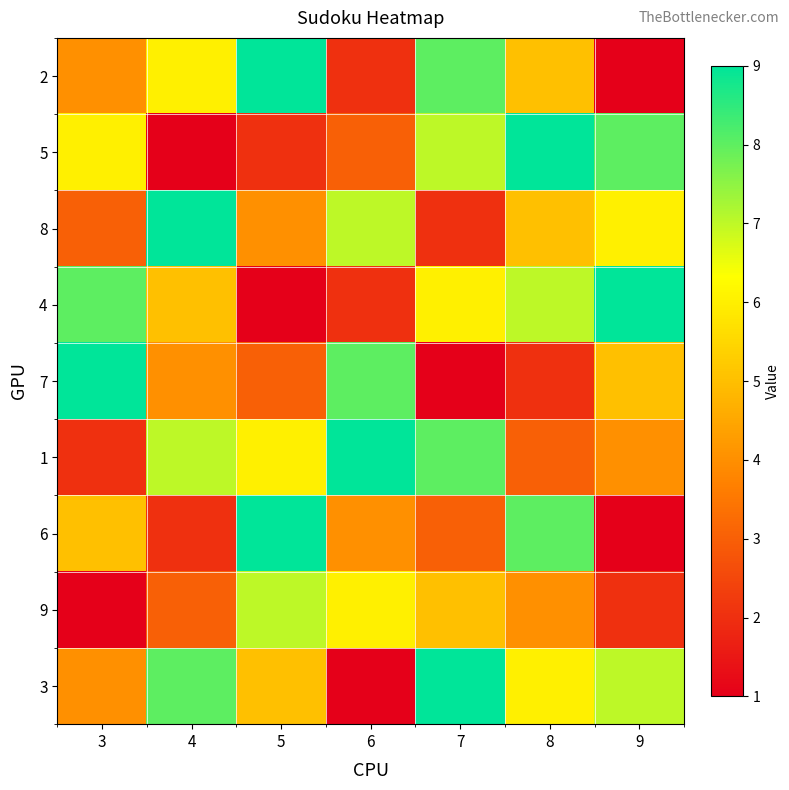

Which series has the widest spread of values?

2